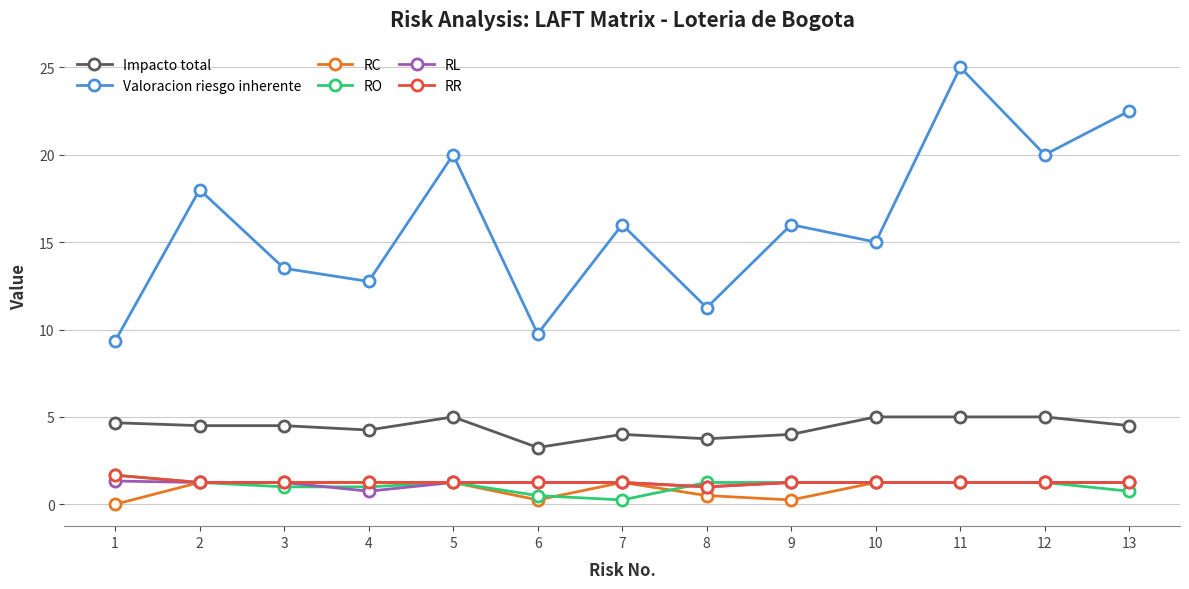

Which series changed the most between 2 and 11?

Valoracion riesgo inherente